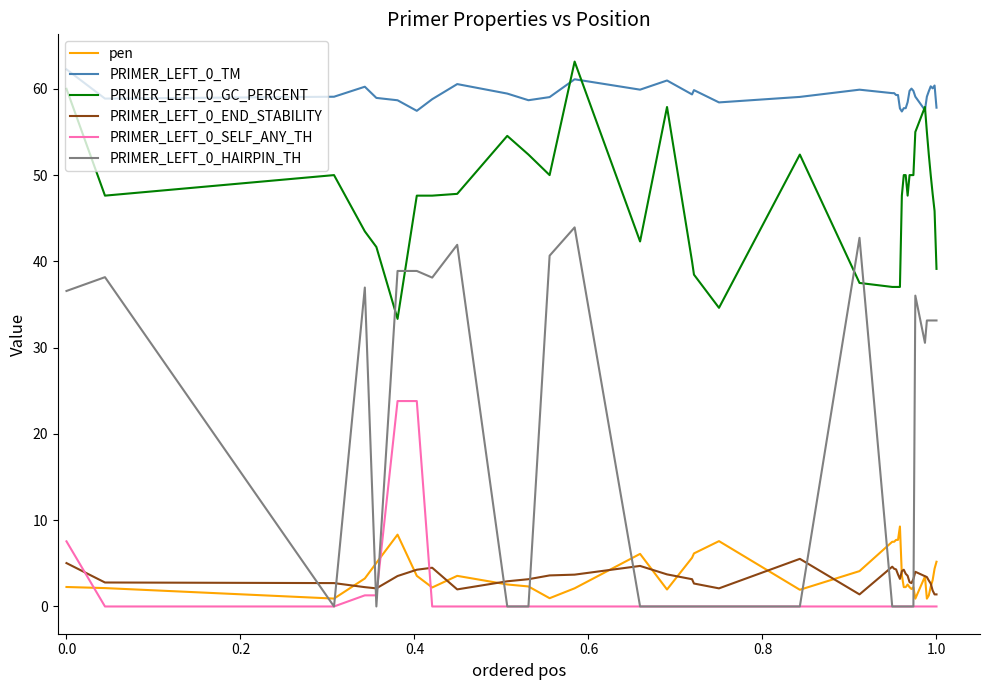

True or false: pen and PRIMER_LEFT_0_TM intersect in this chart.

False